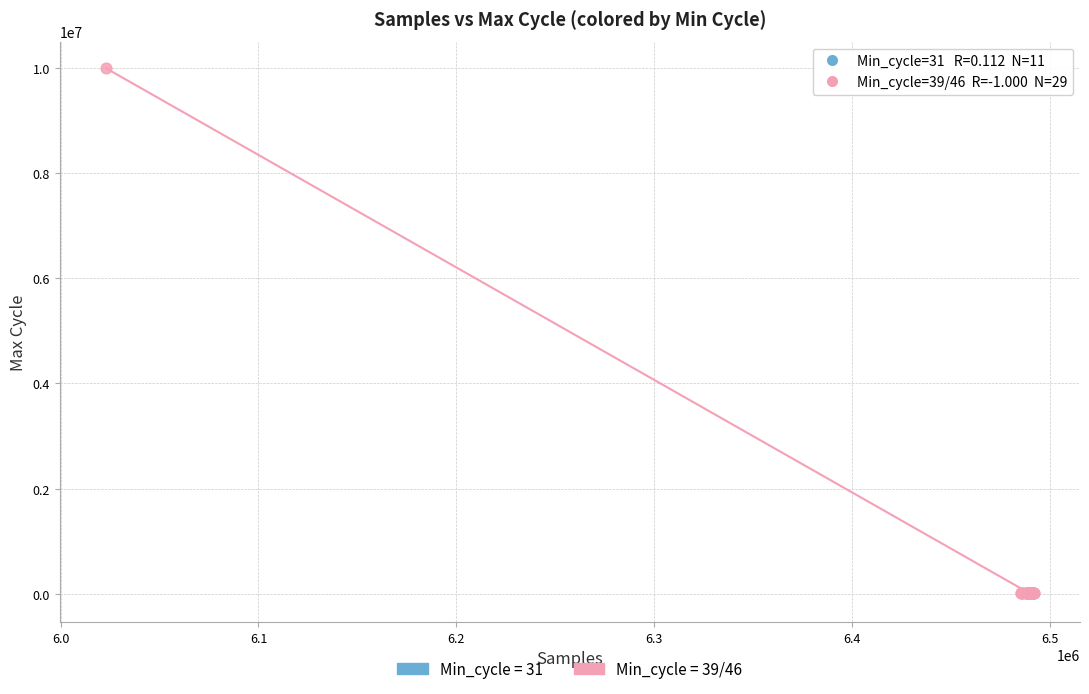

Which series has the widest spread of Y values?

Min_cycle = 39/46